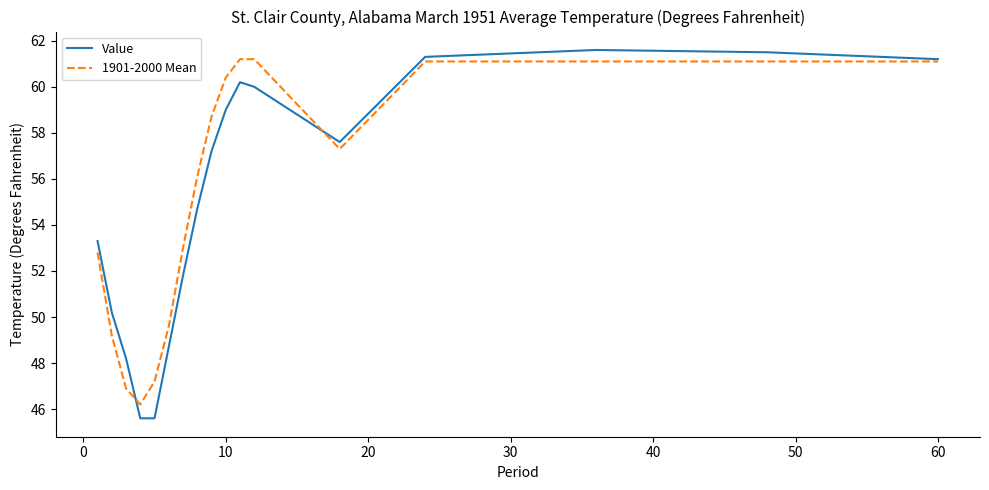

What is the maximum value for 1901-2000 Mean?

61.2